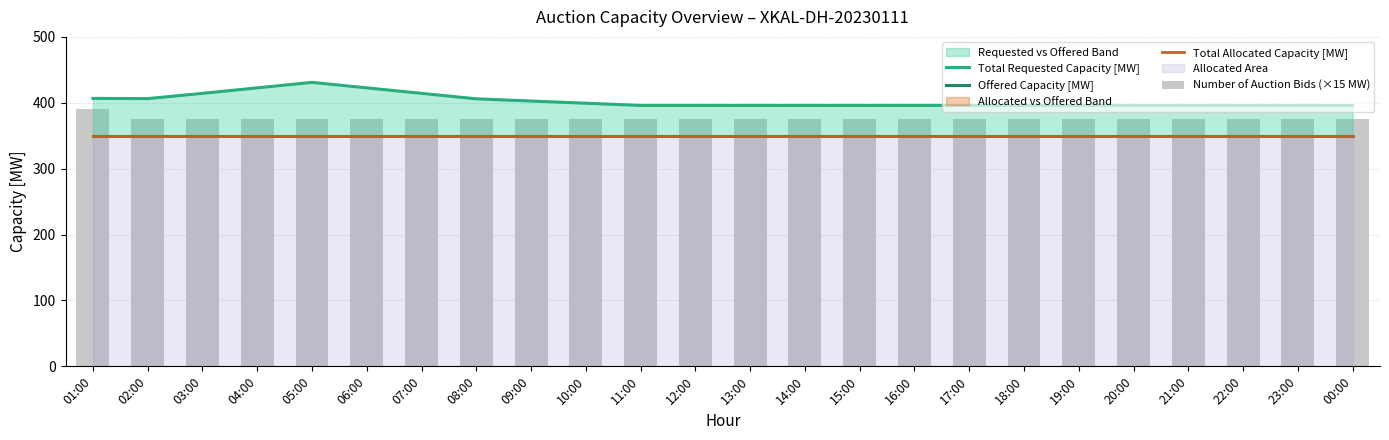

What position from the left is 01:00?

1